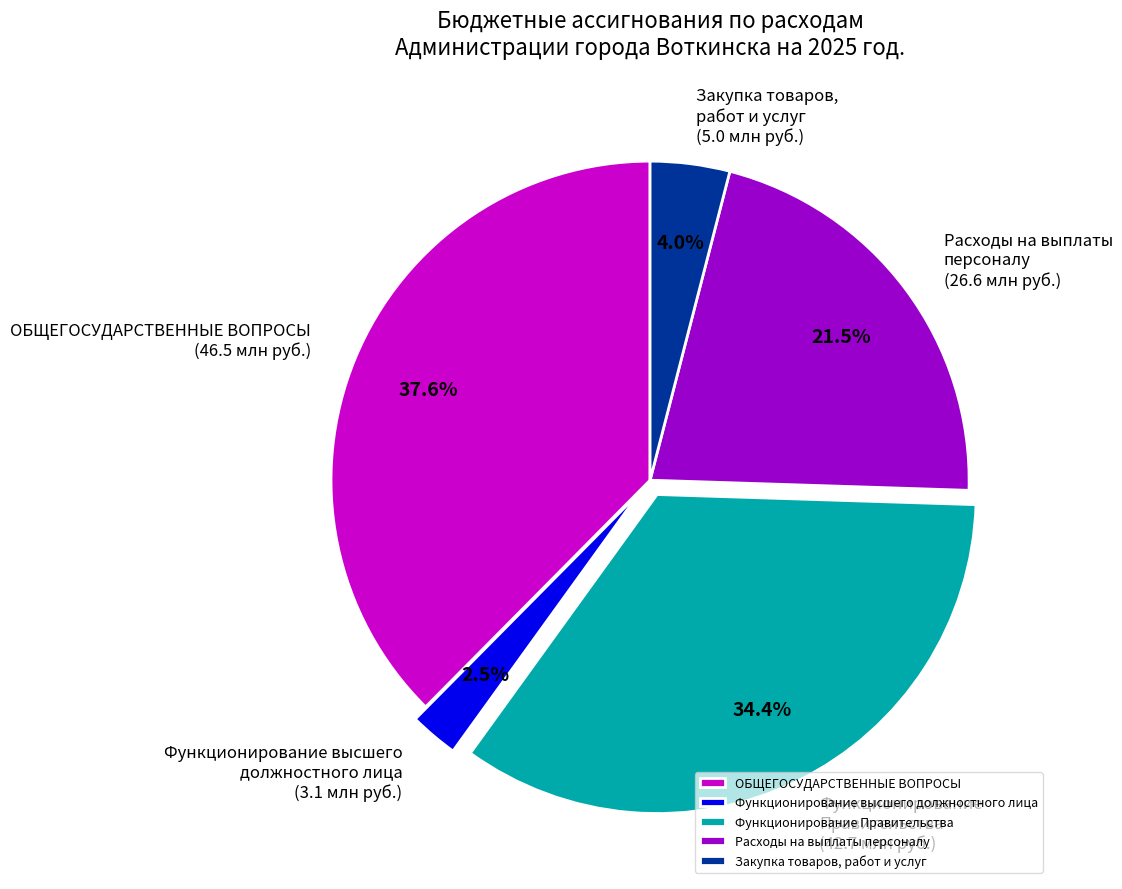

Approximately how many times larger is the value at Функционирование высшего должностного лица compared to ОБЩЕГОСУДАРСТВЕННЫЕ ВОПРОСЫ?

0.1